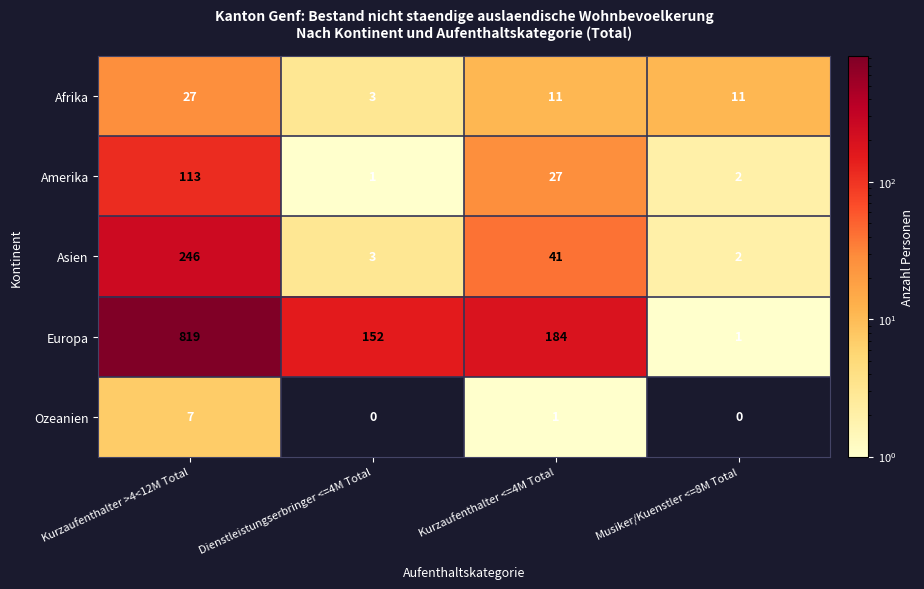

Is it true that Afrika equals 18 at Kurzaufenthalter <=4M Total?

False